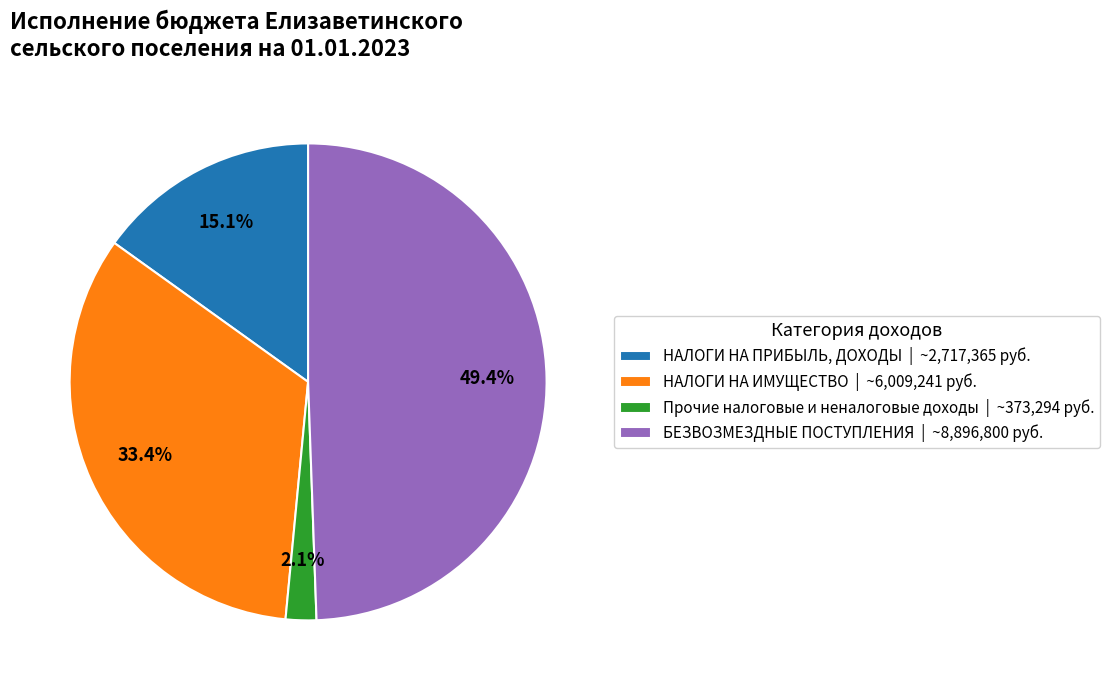

What is the largest slice in the pie chart?

БЕЗВОЗМЕЗДНЫЕ ПОСТУПЛЕНИЯ | ~8,896,800 руб.